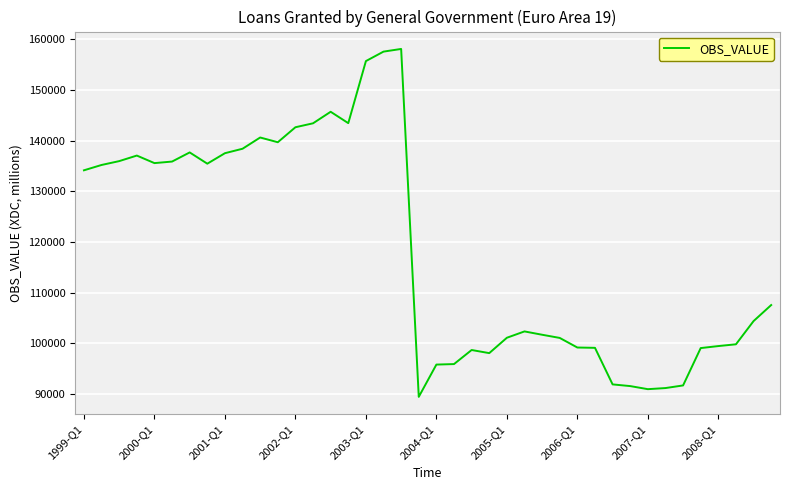

What is the greatest value displayed?

158110.9